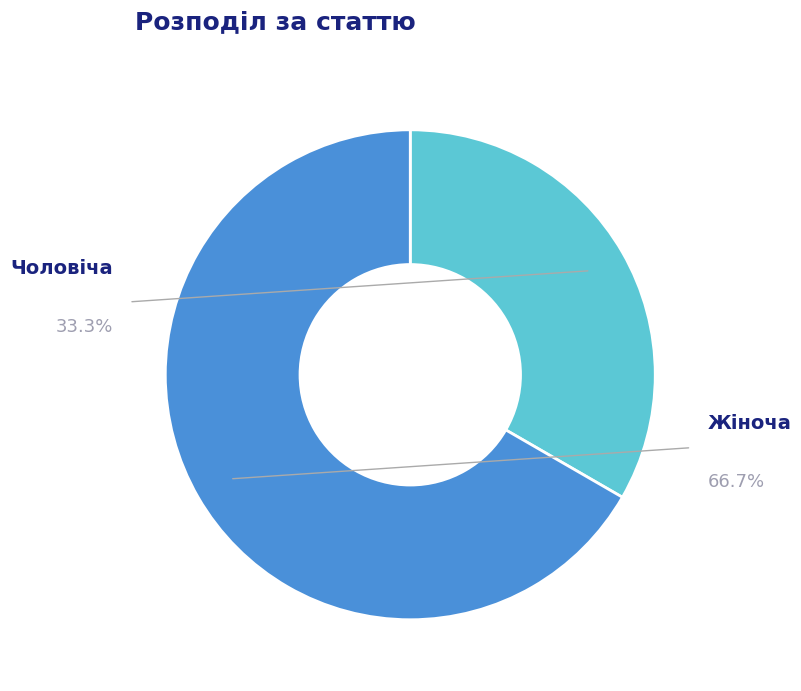

Is it true that Чоловіча is 33% of the pie?

True